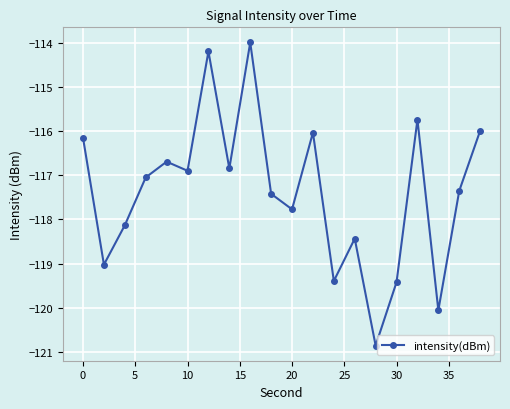

What is the difference between the maximum and second lowest values?

6.1